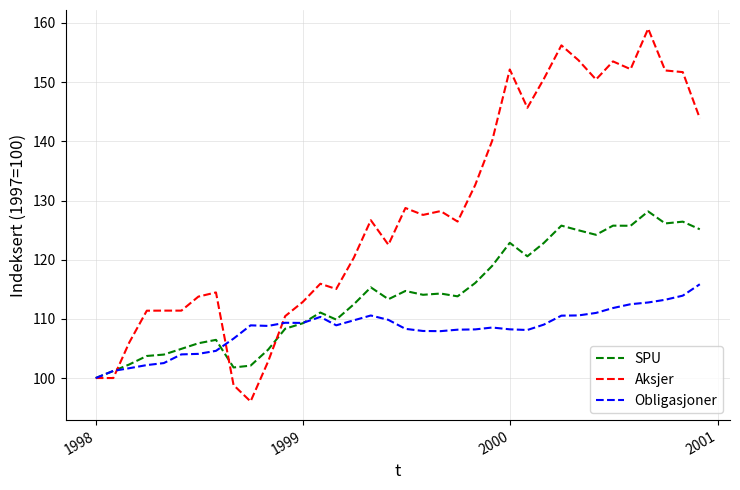

Rank the series by their average value, from highest to lowest.

Aksjer, SPU, Obligasjoner